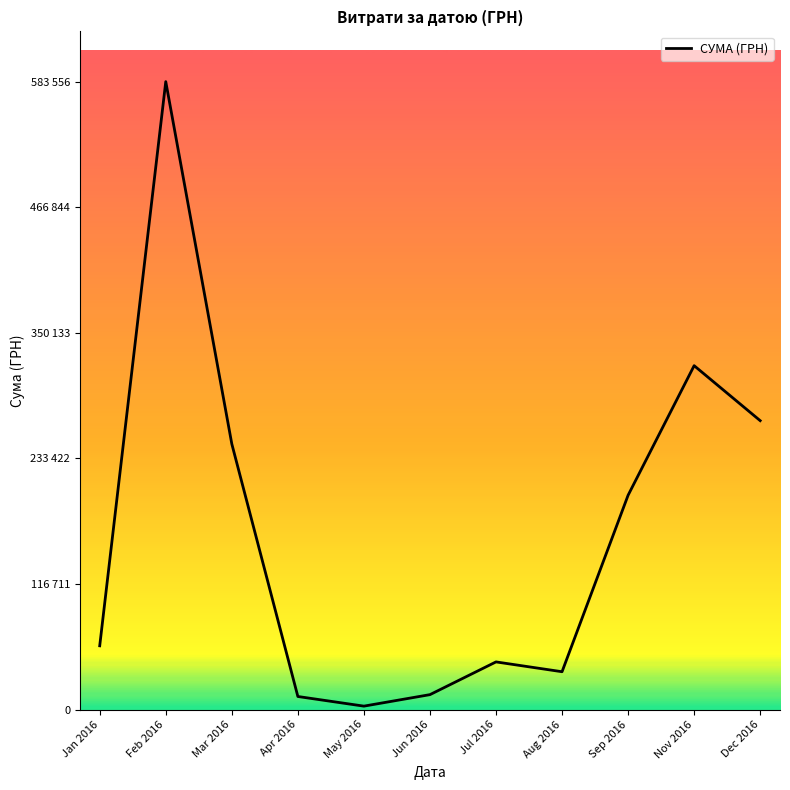

Is this an area chart (filled region under the line)?

No